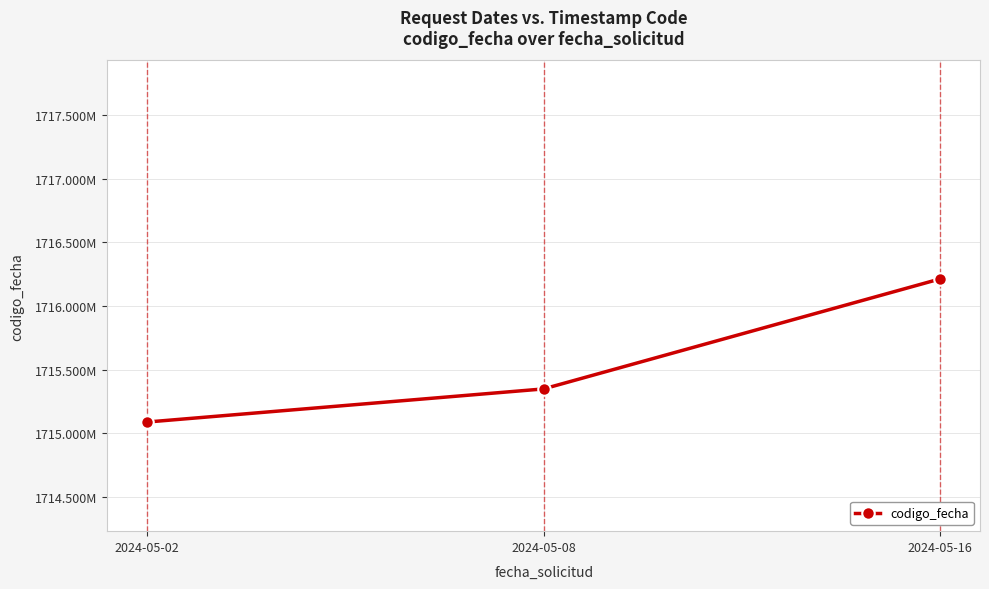

Does the chart display data point markers on the line(s)?

Yes